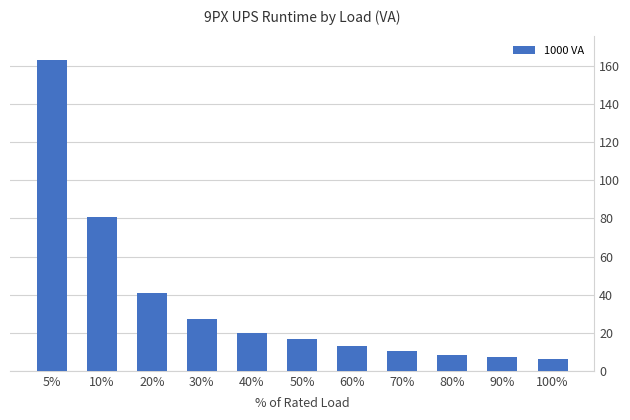

What is the difference between the maximum and second lowest values?

156.0